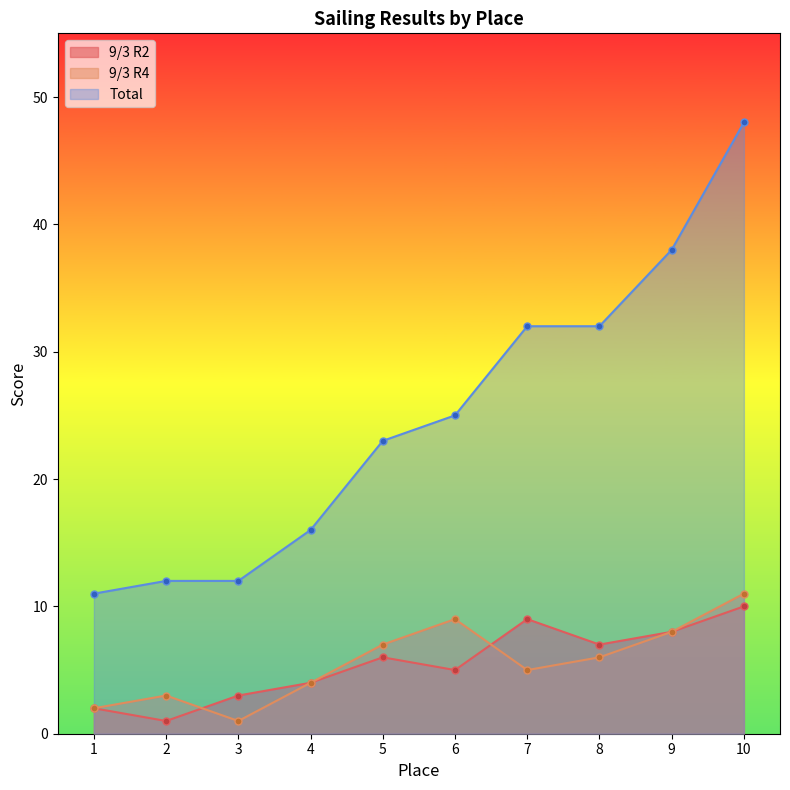

What is the sum of the 9/3 R4 values at 2 and 5?

10